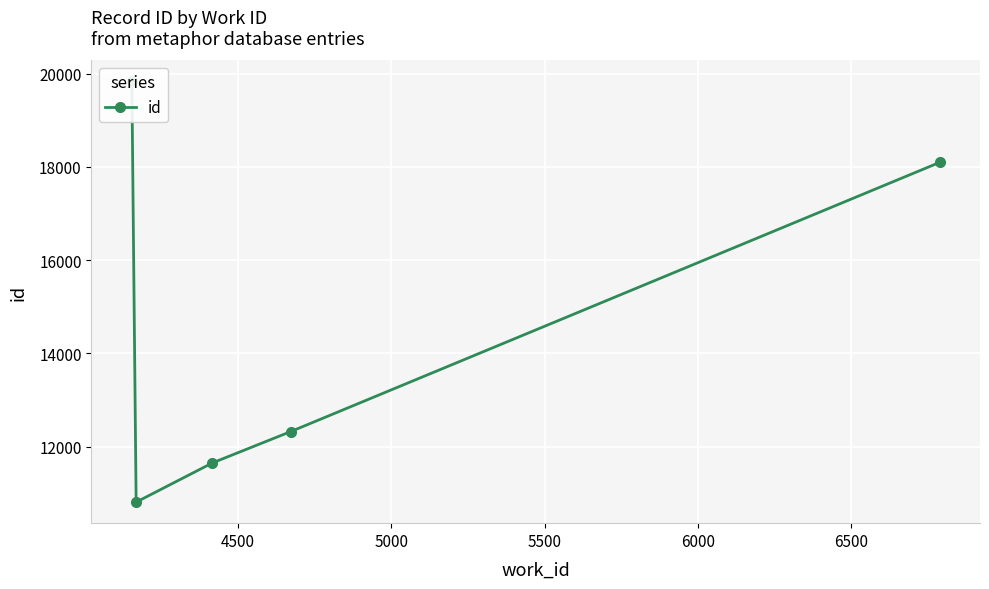

Count the number of data series in this chart.

1